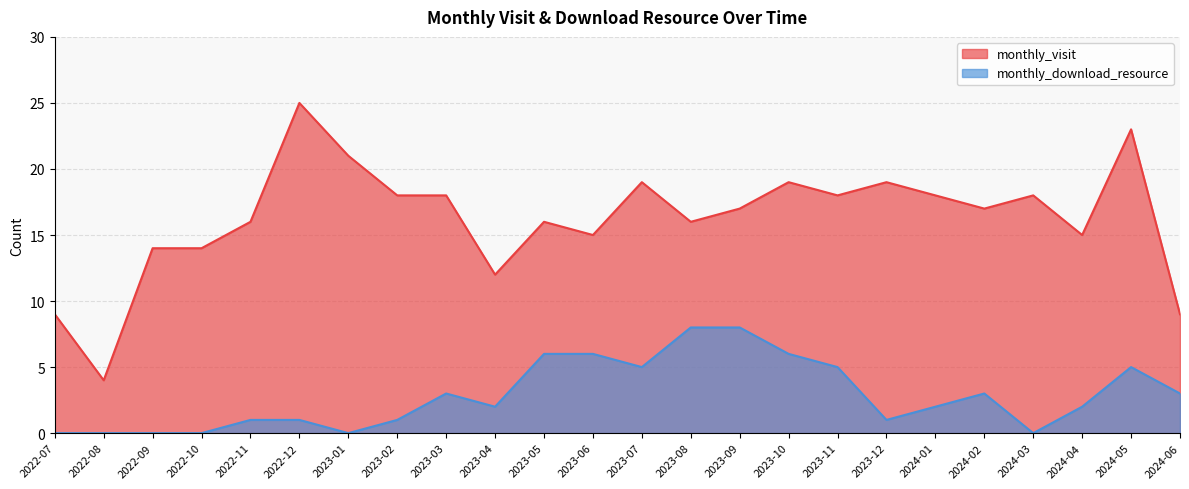

Which category has the highest value in the monthly_download_resource series?

2023-08